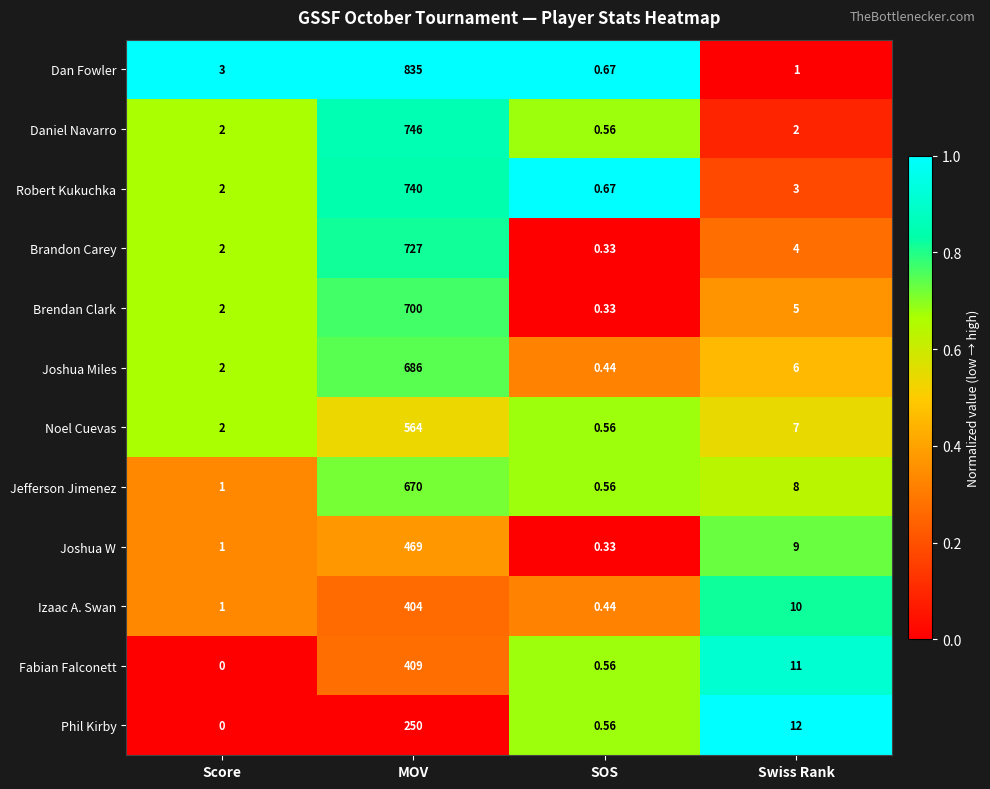

Where is Jefferson Jimenez nearest to the value 335?

Swiss Rank